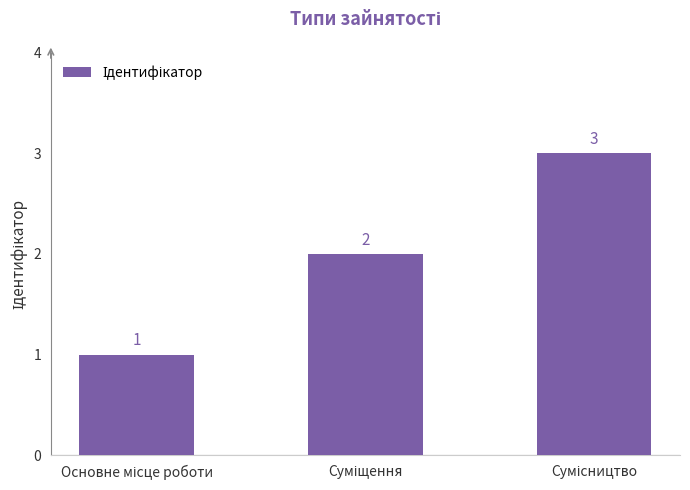

What is the value of the 3rd bar from the left?

3